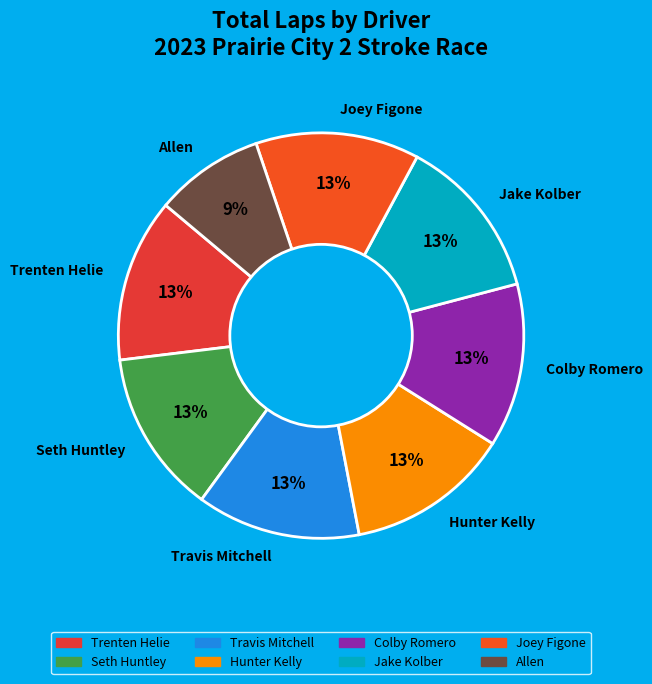

Which category has the smallest portion of the pie?

Allen